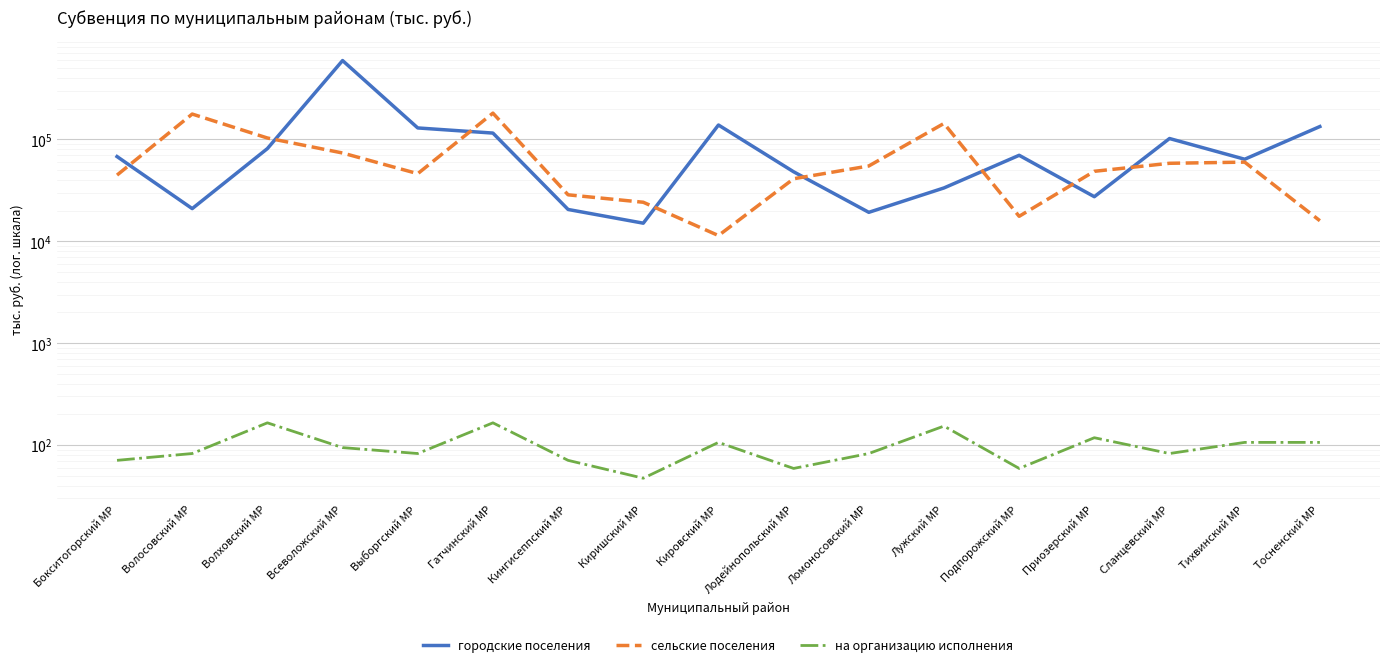

Reading left to right, what are all the values shown in this chart?

городские поселения: Бокситогорский МР=67867.8	Волосовский МР=20924.7	Волховский МР=81247.3	Всеволожский МР=594319.9	Выборгский МР=129590.5	Гатчинский МР=115394.4	Кингисеппский МР=20526.6	Киришский МР=15054.5	Кировский МР=138496.2	Лодейнопольский МР=48120.5	Ломоносовский МР=19241.2	Лужский МР=33388.2	Подпорожский МР=69833.4	Приозерский МР=27389.3	Сланцевский МР=102029.0	Тихвинский МР=63890.8	Тосненский МР=133764.0
сельские поселения: Бокситогорский МР=44656.7	Волосовский МР=177392.4	Волховский МР=103228.4	Всеволожский МР=73556.0	Выборгский МР=46100.7	Гатчинский МР=181088.2	Кингисеппский МР=28582.4	Киришский МР=24159.2	Кировский МР=11379.4	Лодейнопольский МР=41098.6	Ломоносовский МР=54856.0	Лужский МР=143486.3	Подпорожский МР=17584.5	Приозерский МР=48639.1	Сланцевский МР=58291.0	Тихвинский МР=59844.6	Тосненский МР=15915.6
на организацию исполнения: Бокситогорский МР=70.7	Волосовский МР=82.5	Волховский МР=165.1	Всеволожский МР=94.3	Выборгский МР=82.5	Гатчинский МР=165.1	Кингисеппский МР=70.7	Киришский МР=47.2	Кировский МР=106.1	Лодейнопольский МР=58.9	Ломоносовский МР=82.5	Лужский МР=153.4	Подпорожский МР=58.9	Приозерский МР=117.9	Сланцевский МР=82.5	Тихвинский МР=106.1	Тосненский МР=106.1